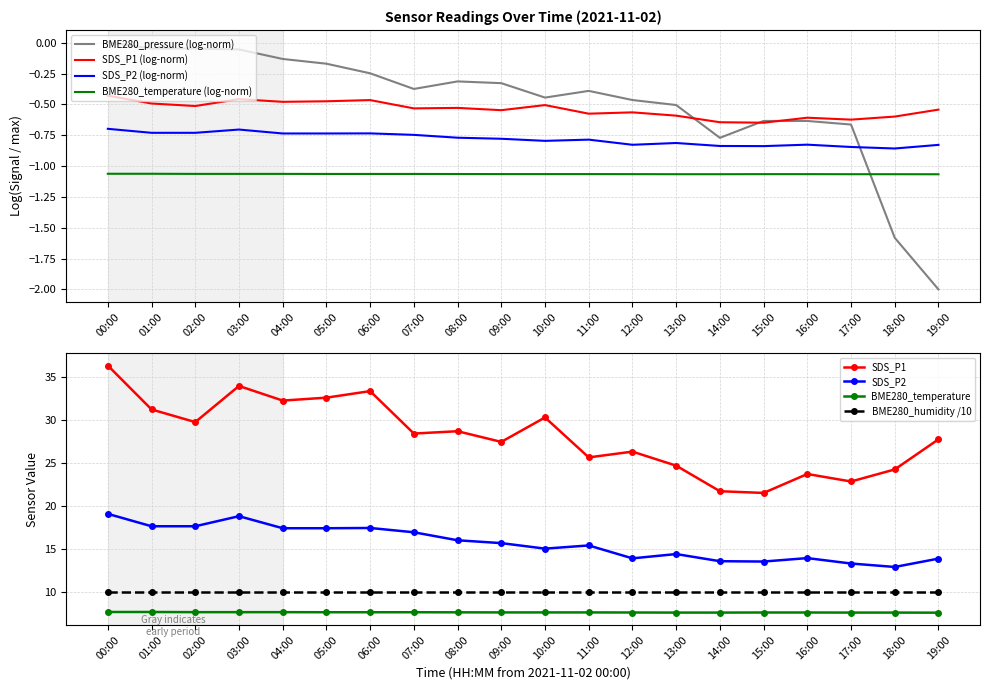

What is the average value of the BME280_temperature series?

7.6